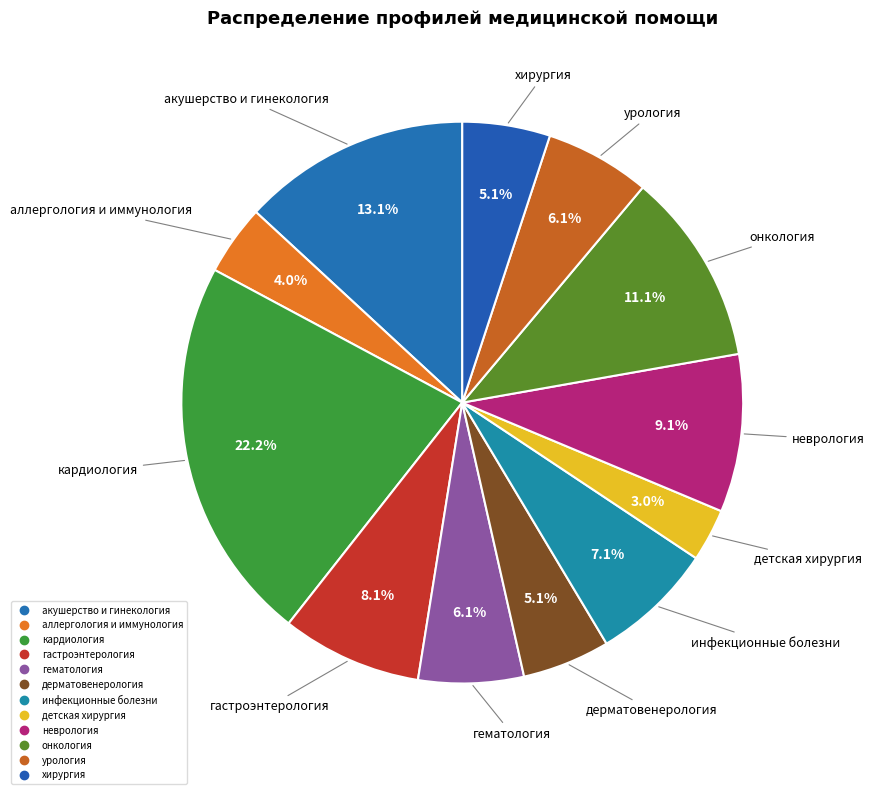

To the nearest percent, what portion does урология represent?

6%